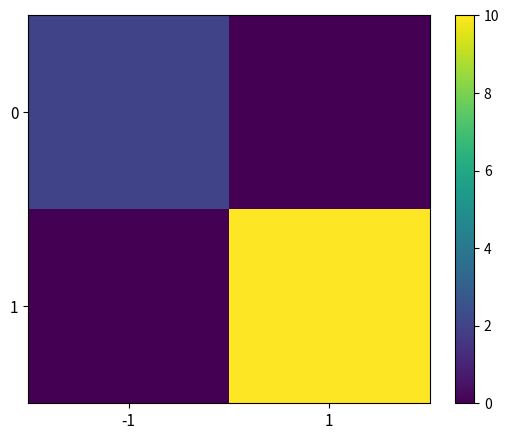

Between -1 and 1, which series saw the biggest shift?

1